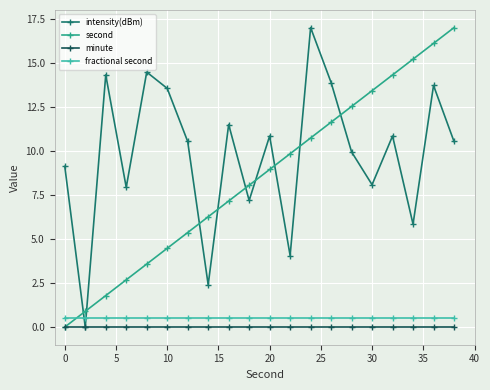

What is the value of the second point at the 4th from the left?

2.7